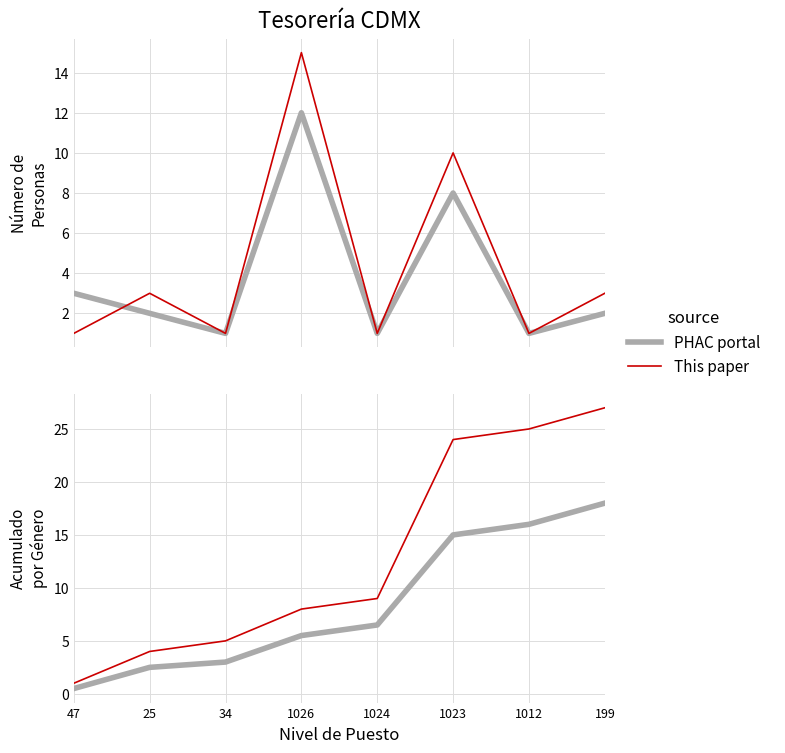

List the series in order of their overall mean, lowest first.

PHAC portal, This paper